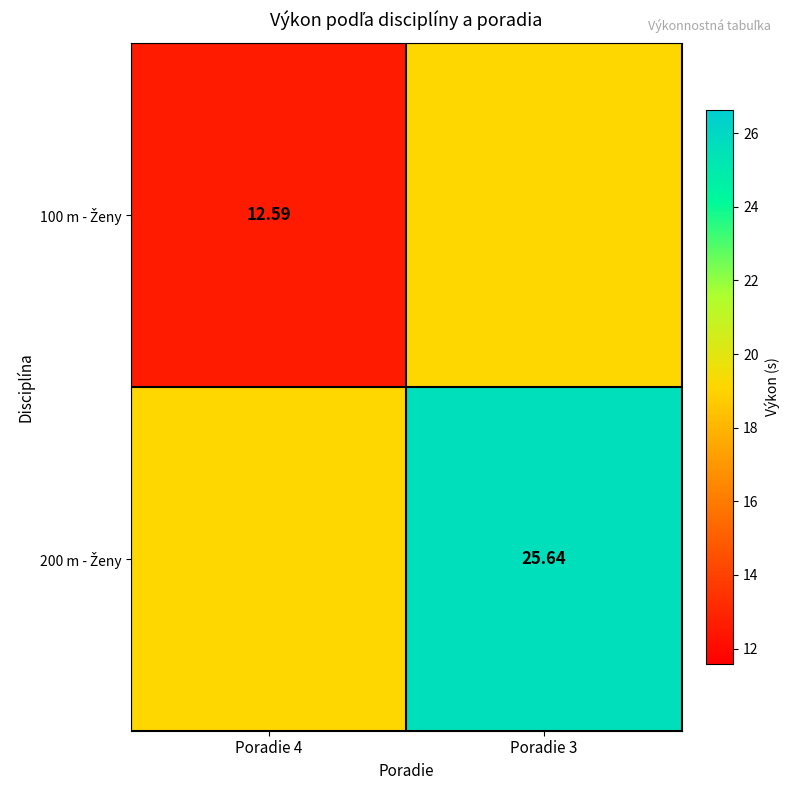

At which category is the sum across all series the highest?

Poradie 3